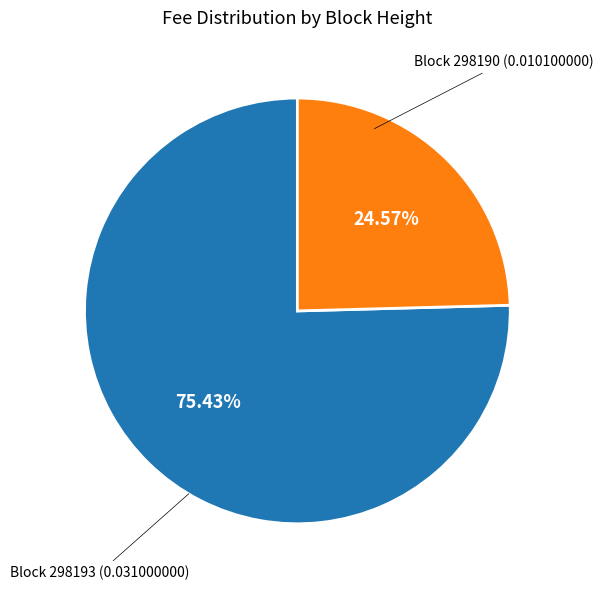

Do Block 298193 (0.031000000) and Block 298190 (0.010100000) together represent more than half of the pie?

Yes